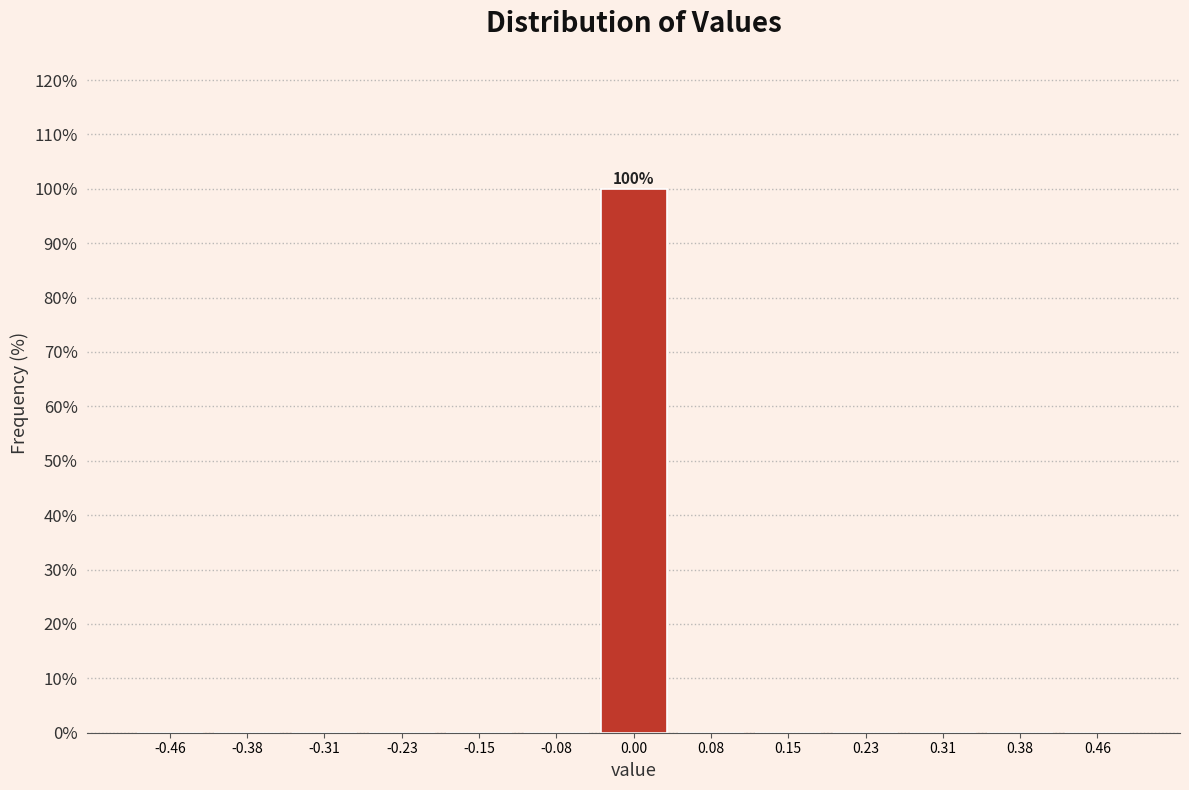

Over which range of the x-axis is the bar tallest?

-0.04 to 0.04